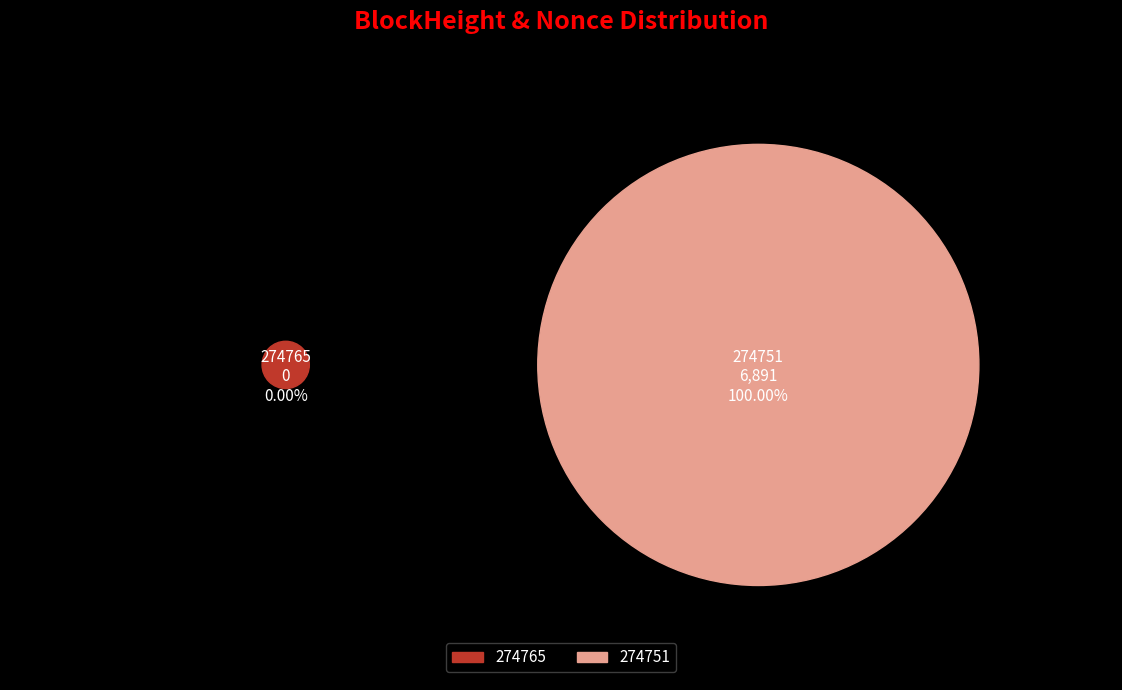

Rank the categories by value from lowest to highest.

274765, 274751